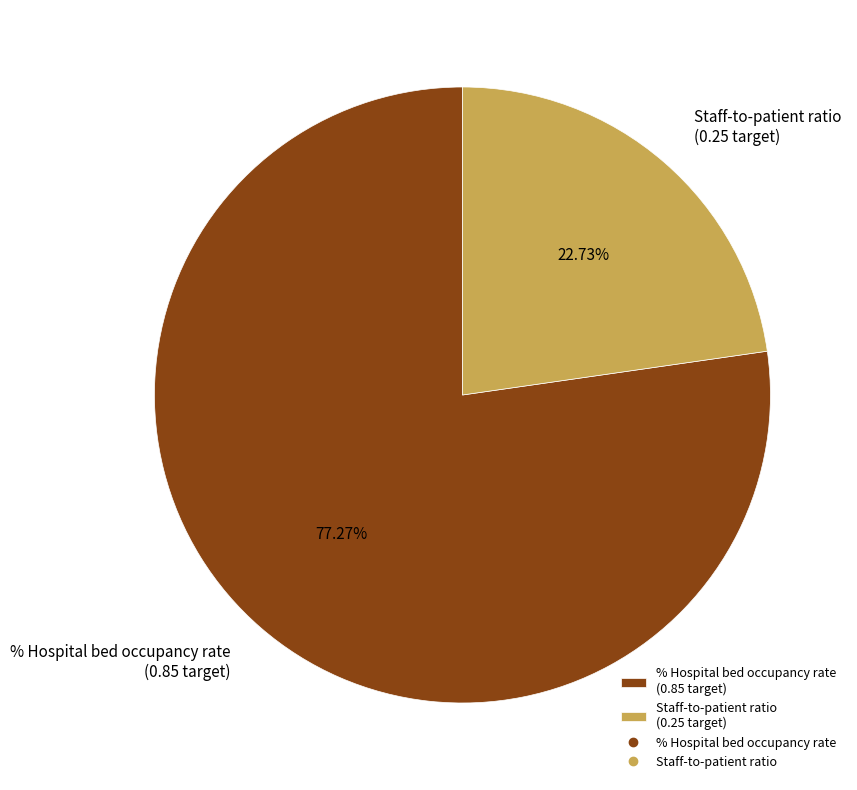

Which has a higher value, Staff-to-patient ratio (0.25 target) or % Hospital bed occupancy rate (0.85 target)?

% Hospital bed occupancy rate (0.85 target)